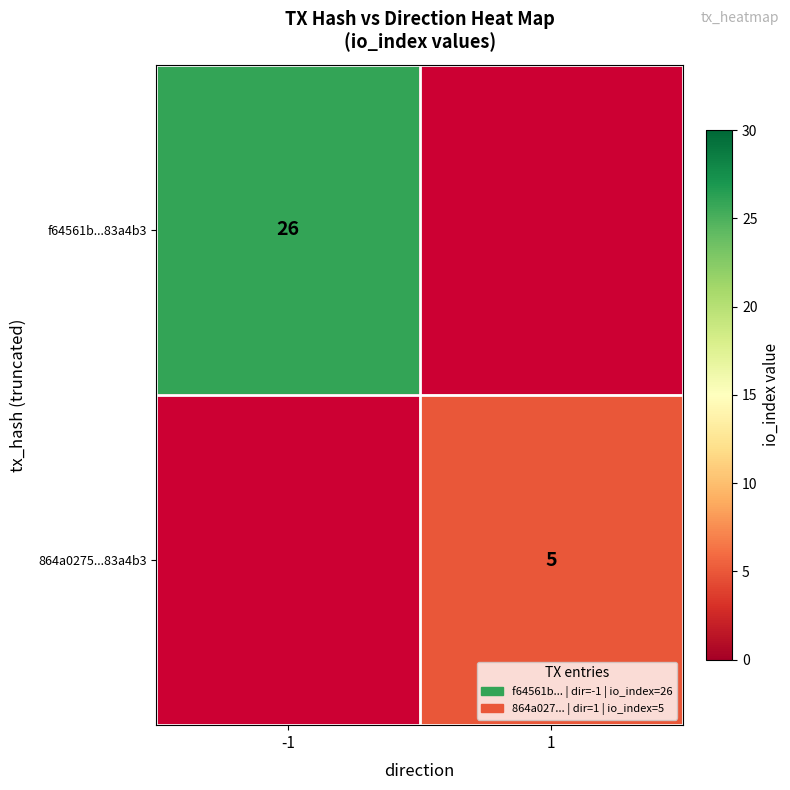

Is it true that f64561b...83a4b3 equals 11.7 at -1?

False